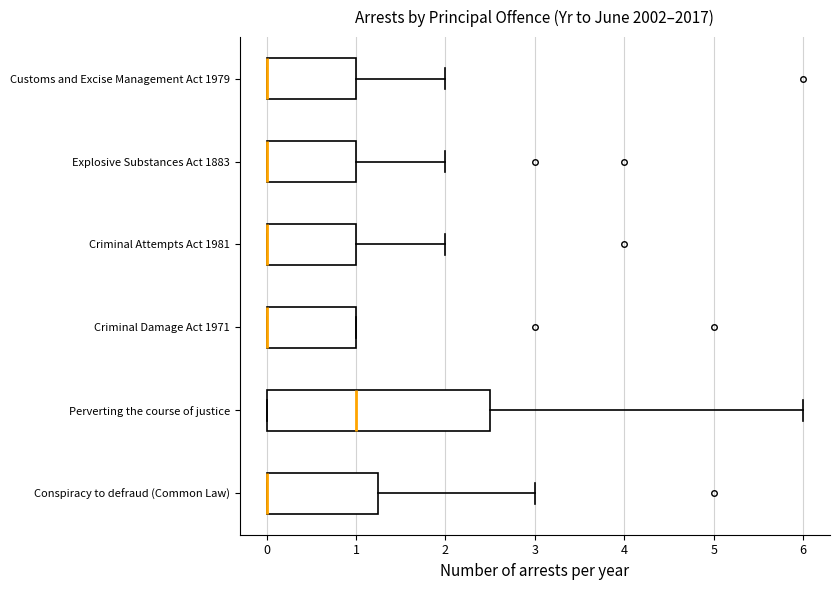

Reading bottom to top, transcribe this box plot: for each box, give where its median line is, the range the box spans, and where its two whiskers end, as read against the x-axis. The values are not printed on the chart, so give them approximately, as read against the axis.

Conspiracy to defraud (Common Law): median 0.0 (drawn on the box's left edge), box 0.0 to 1.3, whiskers 0.0 to 3.0
Perverting the course of justice: median 1.0, box 0.0 to 2.5, whiskers 0.0 to 6.0
Criminal Damage Act 1971: median 0.0 (drawn on the box's left edge), box 0.0 to 1.0, whiskers 0.0 to 1.0
Criminal Attempts Act 1981: median 0.0 (drawn on the box's left edge), box 0.0 to 1.0, whiskers 0.0 to 2.0
Explosive Substances Act 1883: median 0.0 (drawn on the box's left edge), box 0.0 to 1.0, whiskers 0.0 to 2.0
Customs and Excise Management Act 1979: median 0.0 (drawn on the box's left edge), box 0.0 to 1.0, whiskers 0.0 to 2.0